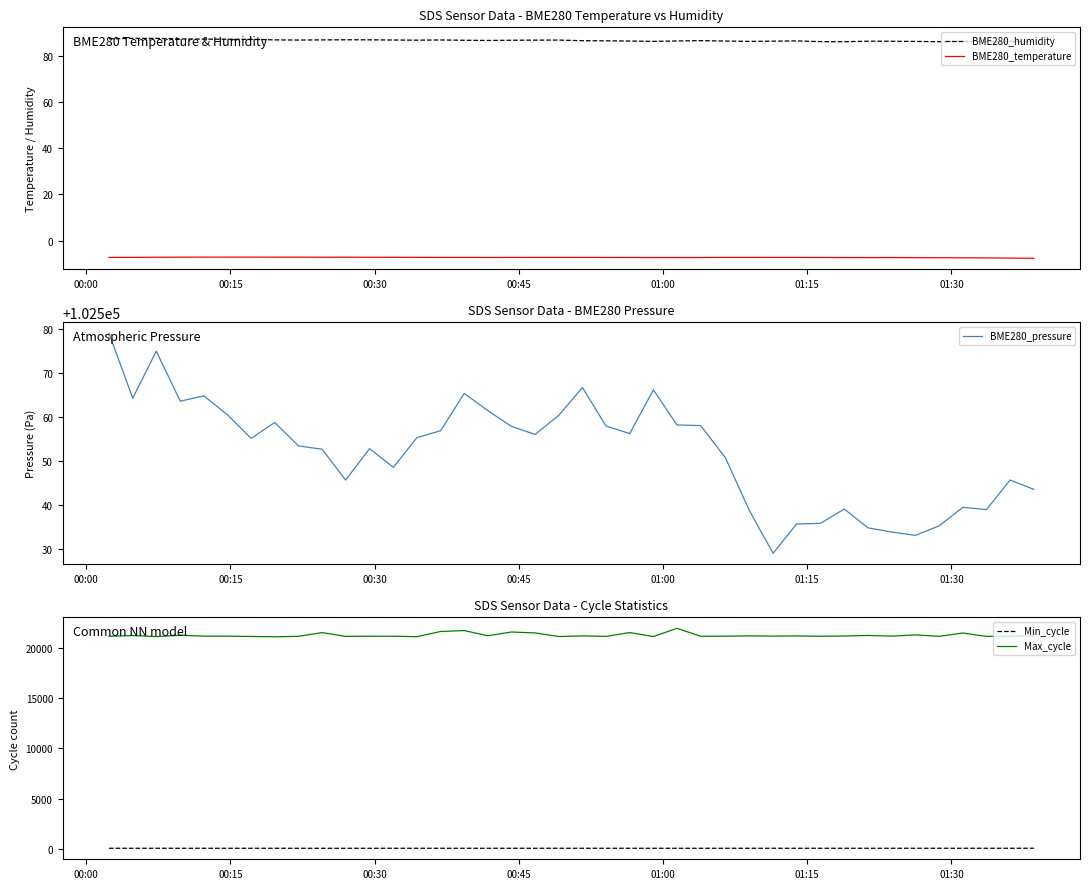

True or false: Max_cycle and Min_cycle intersect in this chart.

False